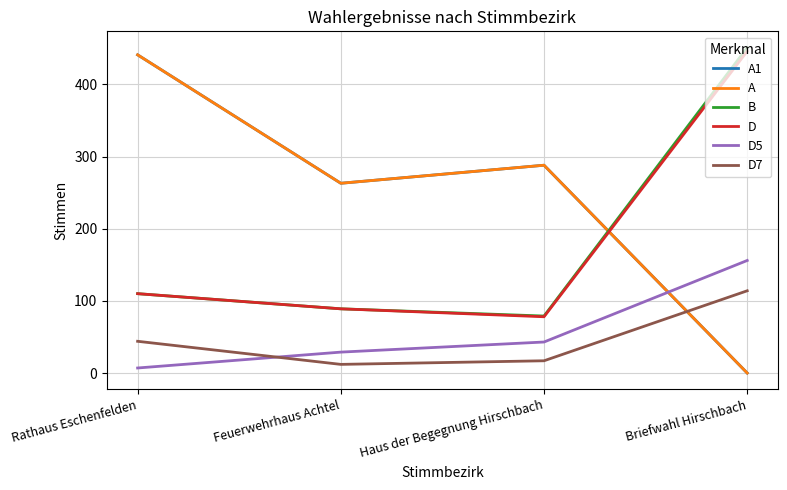

Between Briefwahl Hirschbach and Haus der Begegnung Hirschbach, which is larger?

Haus der Begegnung Hirschbach